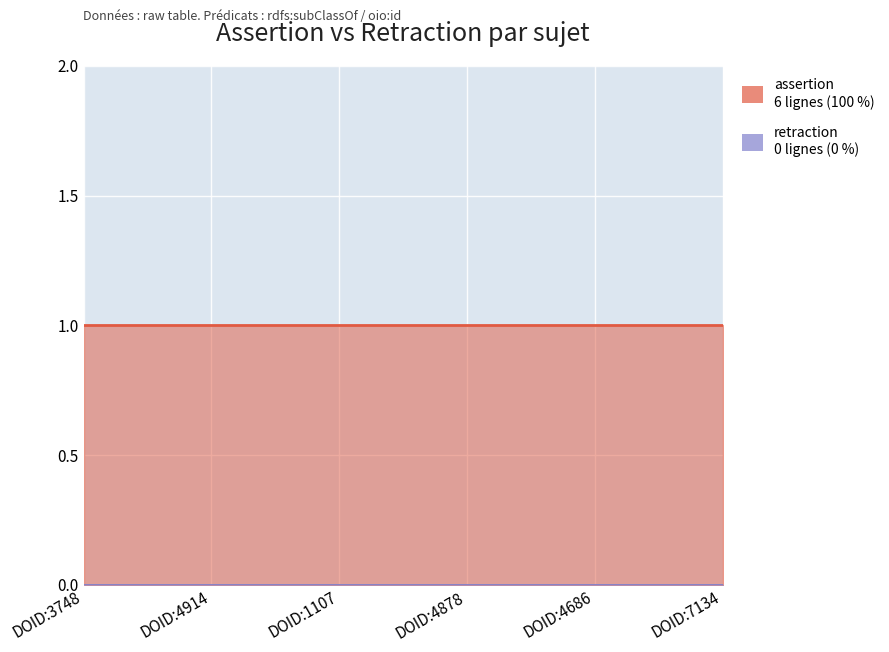

What is the label of the 2nd point from the right?

DOID:4686